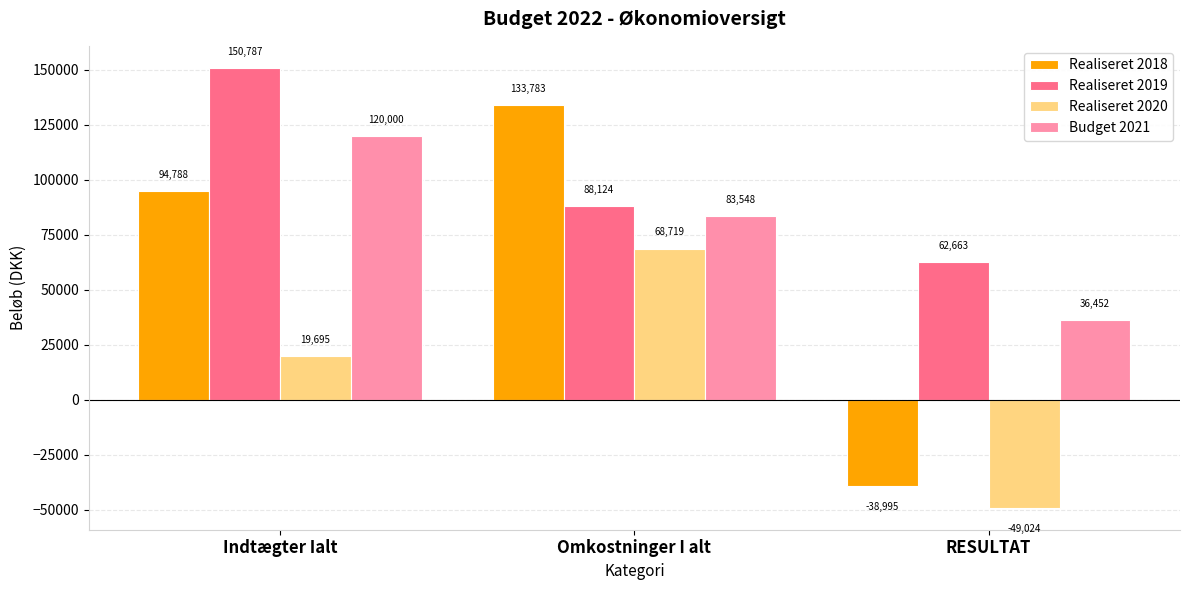

List the series in order of their overall mean, lowest first.

Realiseret 2020, Realiseret 2018, Budget 2021, Realiseret 2019